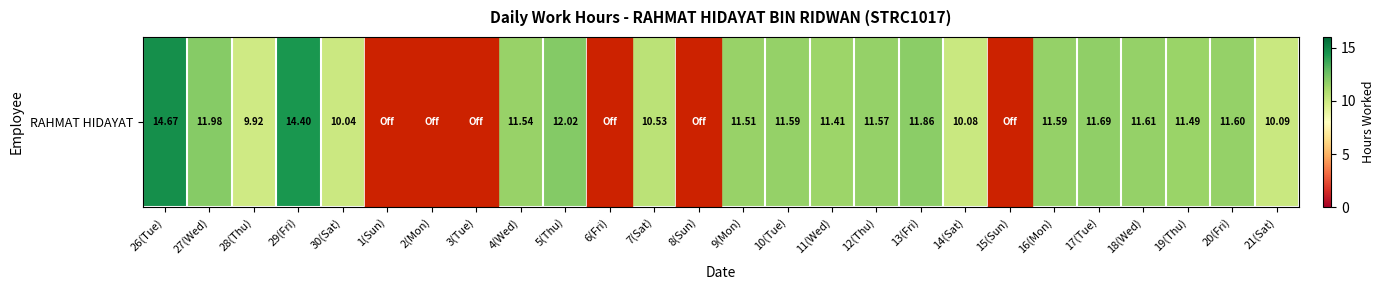

Reading left to right, extract all data points from this chart.

14.7	12.0	9.9	14.4	10.0	0.0	0.0	0.0	11.5	12.0	0.0	10.5	0.0	11.5	11.6	11.4	11.6	11.9	10.1	0.0	11.6	11.7	11.6	11.5	11.6	10.1